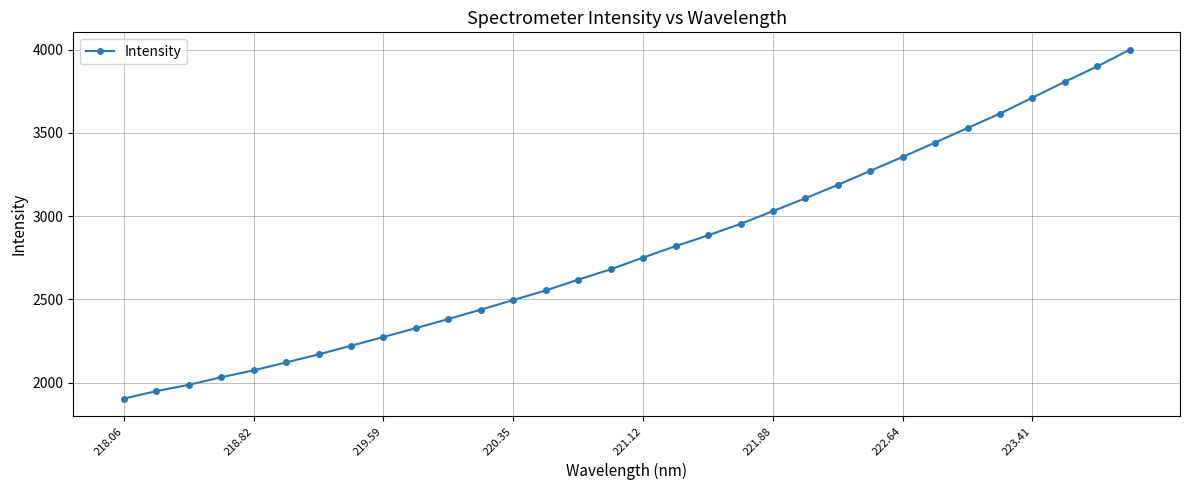

What is the average value?

2799.7